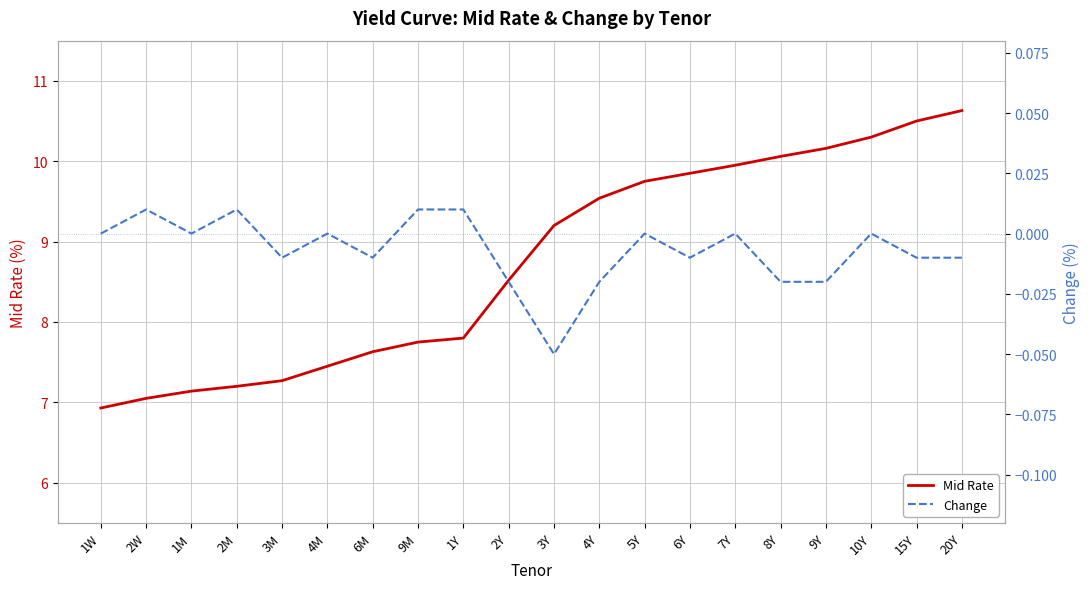

At which label is Change closest to 0?

1W